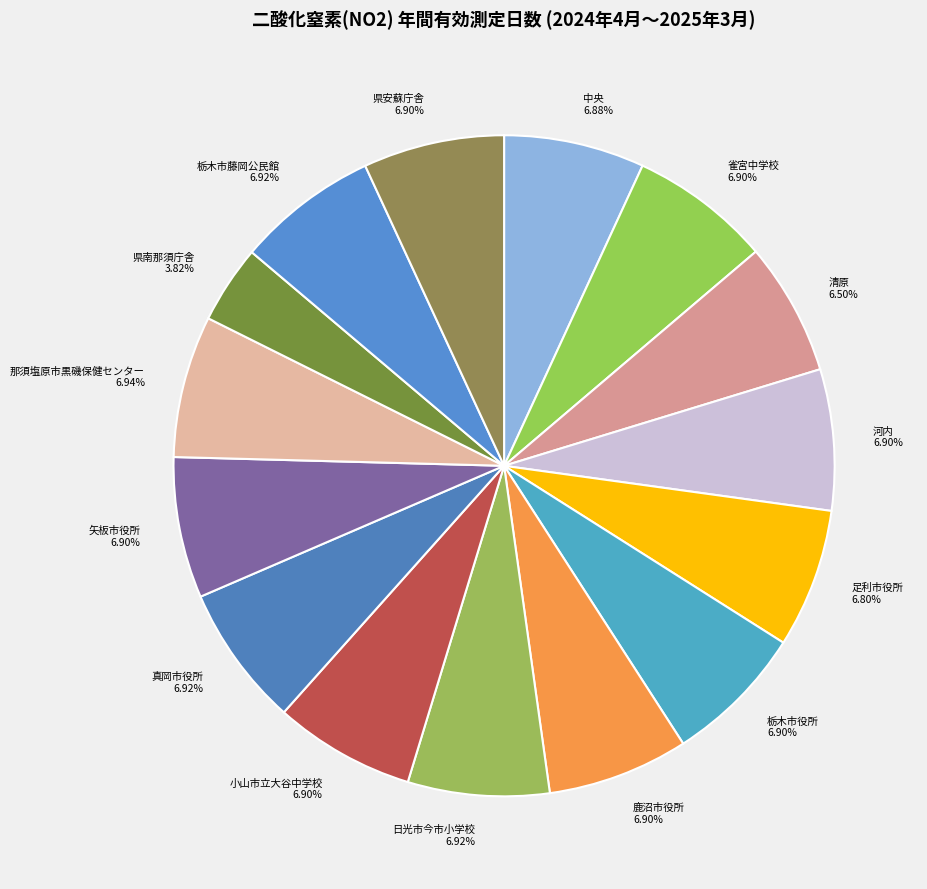

Does 県安蘇庁舎 account for over 50% of the chart?

No